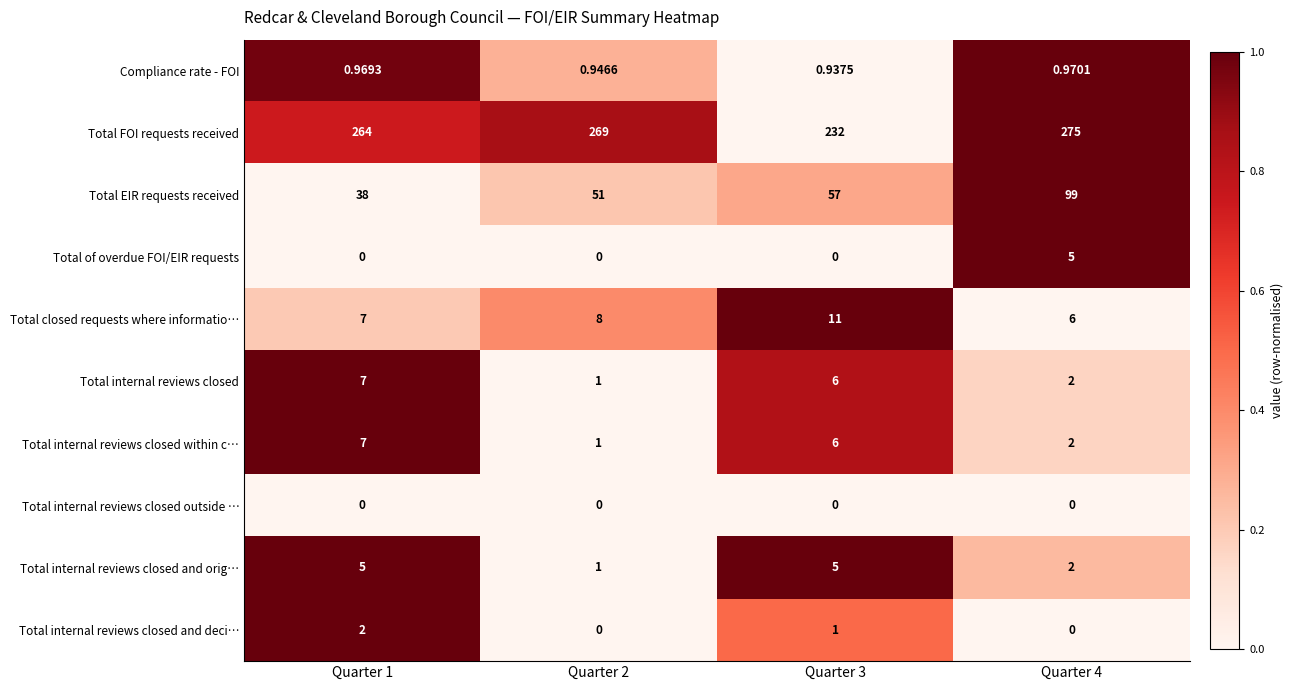

Which series has the largest total across all categories?

Total FOI requests received